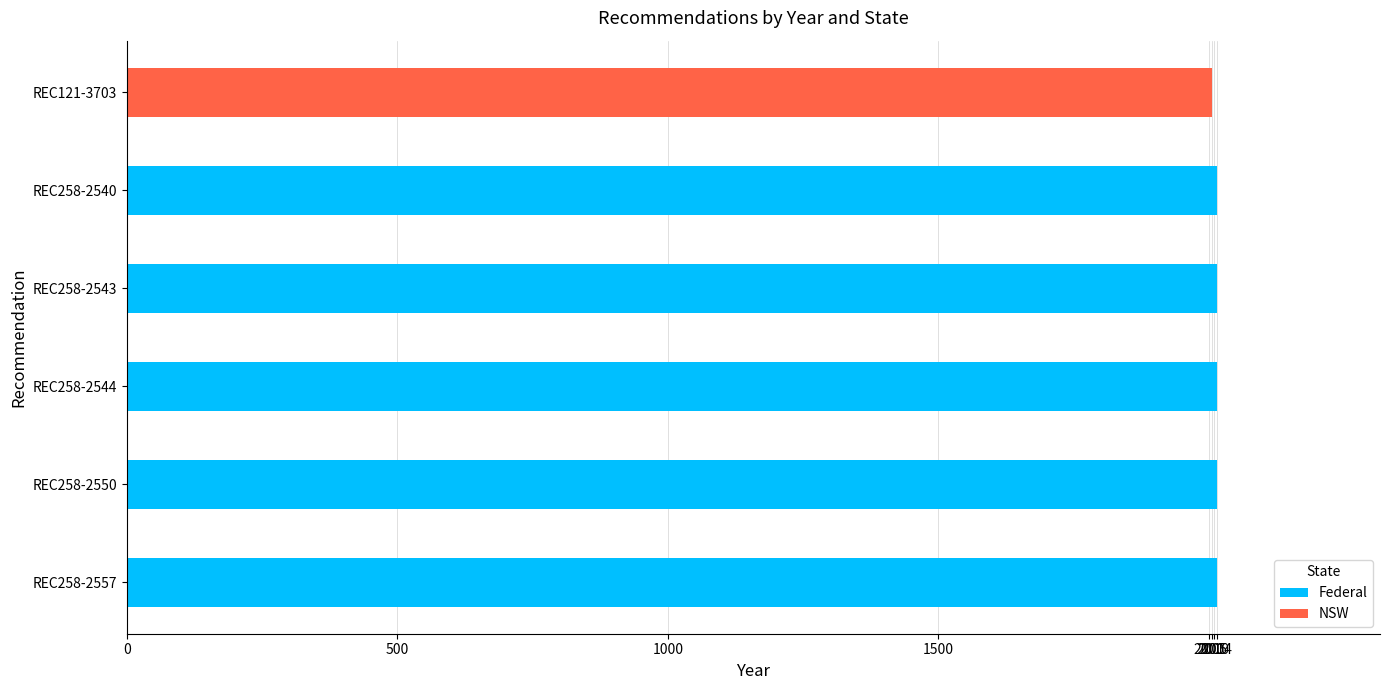

What is the sum of the Federal values at REC258-2540 and REC258-2544?

4028